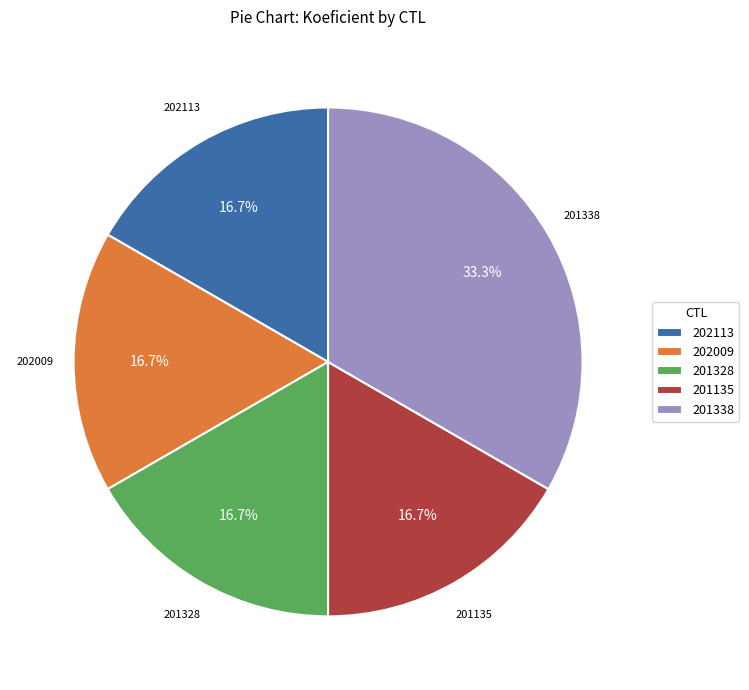

To the nearest percent, what portion does 202113 represent?

17%